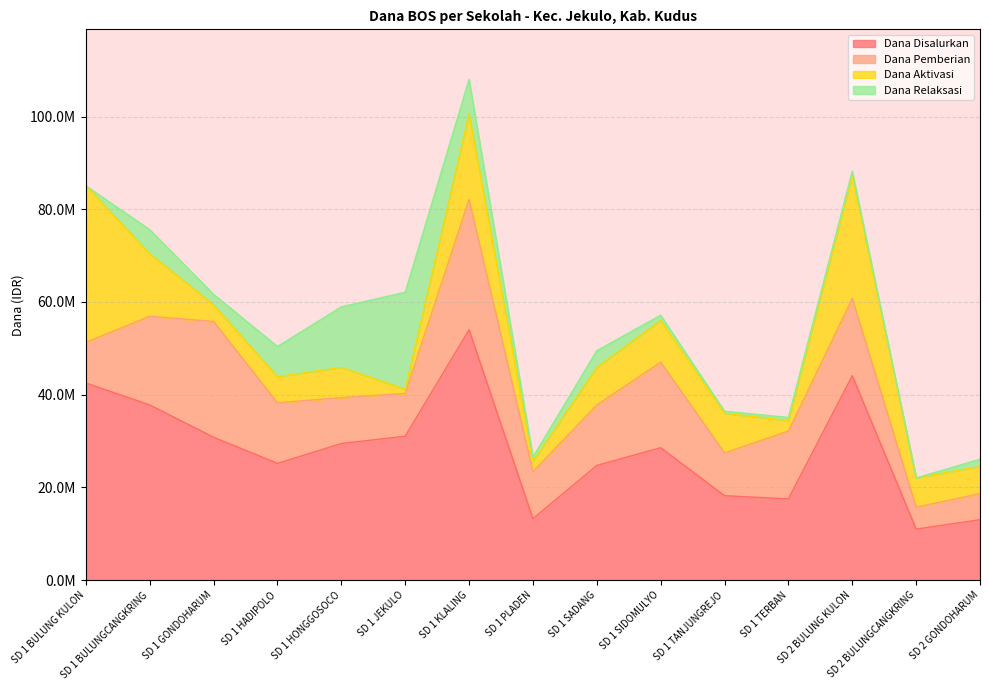

Rank the series by their average value, from lowest to highest.

Dana Relaksasi, Dana Aktivasi, Dana Pemberian, Dana Disalurkan